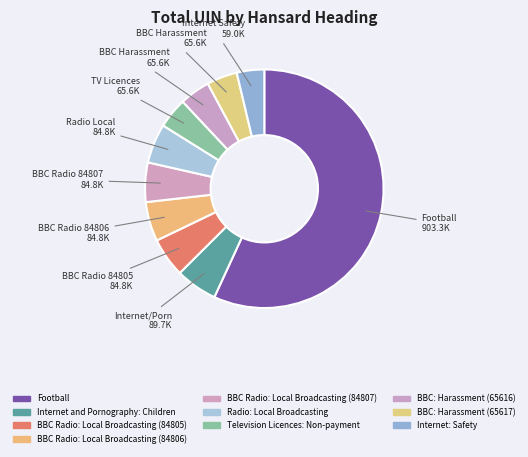

To the nearest percent, what is the difference between the Television Licences: Non-payment and Radio: Local Broadcasting slice percentages?

1%